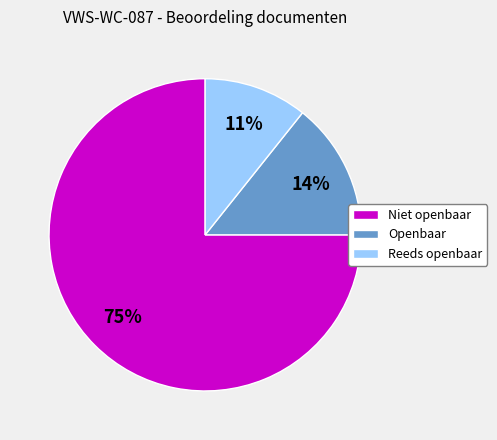

True or false: Openbaar accounts for 14% of the total.

True